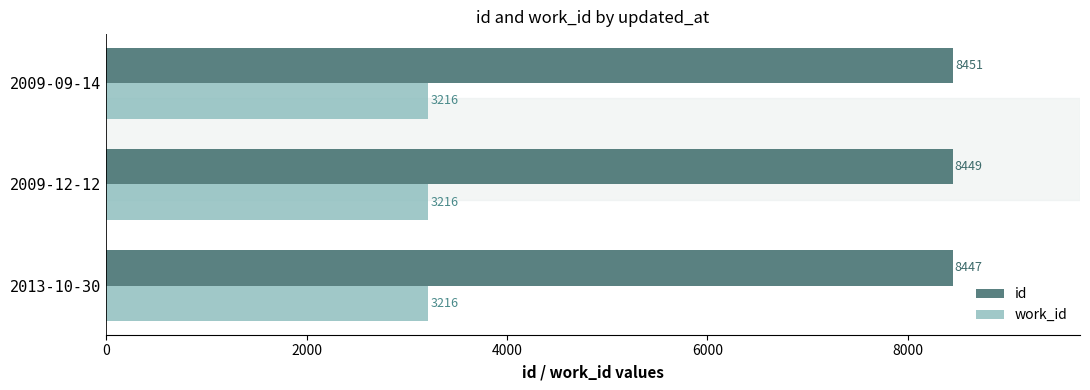

The work_id series shows 706 at 2009-09-14. True or false?

False